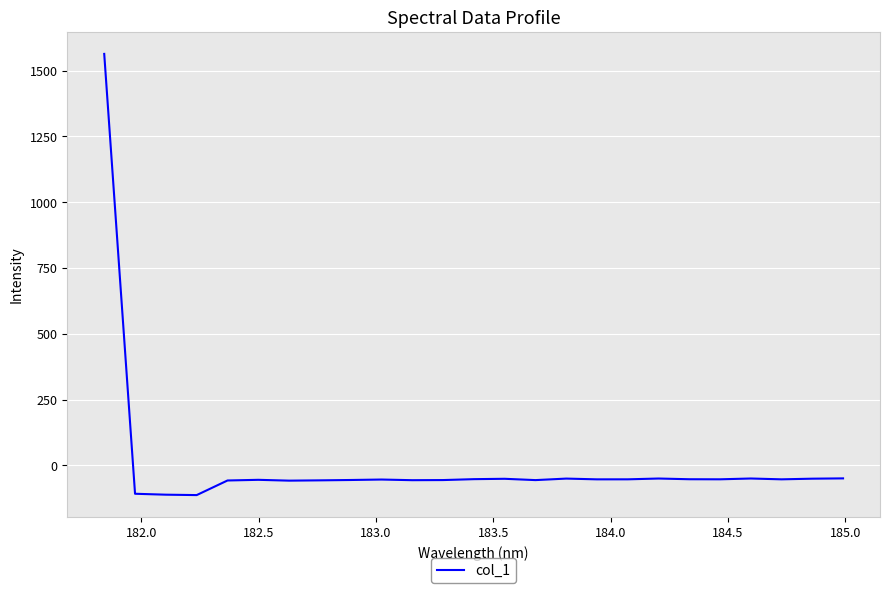

What is the difference between the maximum and minimum values?

1676.2